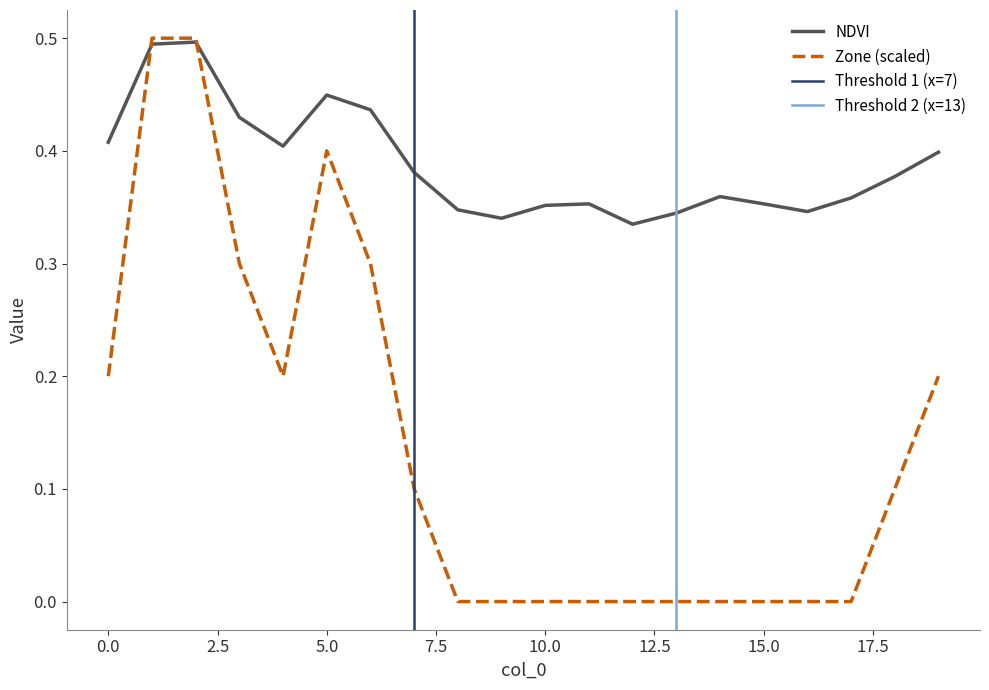

How many intersections are there between Zone and NDVI?

2